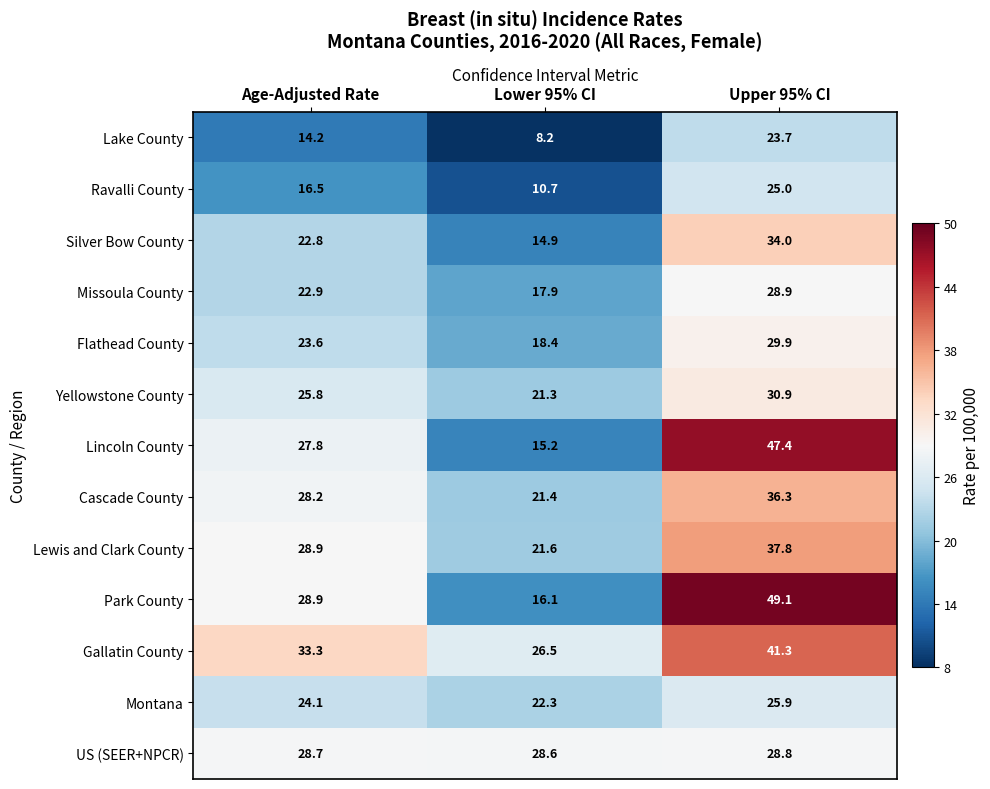

The value of Flathead County at Lower 95% CI is 18.4. True or false?

True